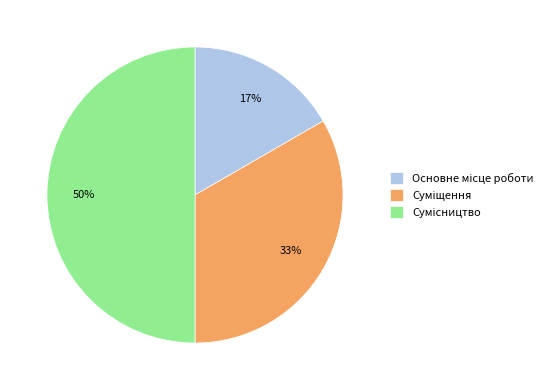

To the nearest percent, what is the difference between the largest and smallest slice percentages?

33%